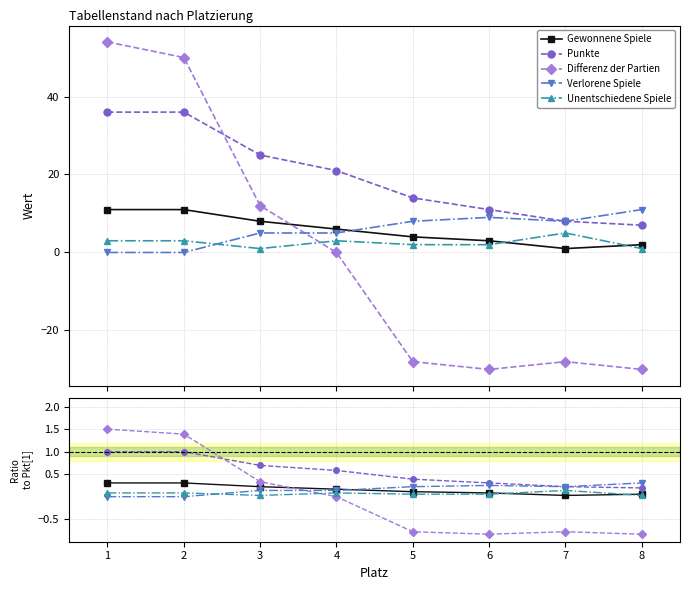

Which series has the widest spread of values?

Differenz der Partien